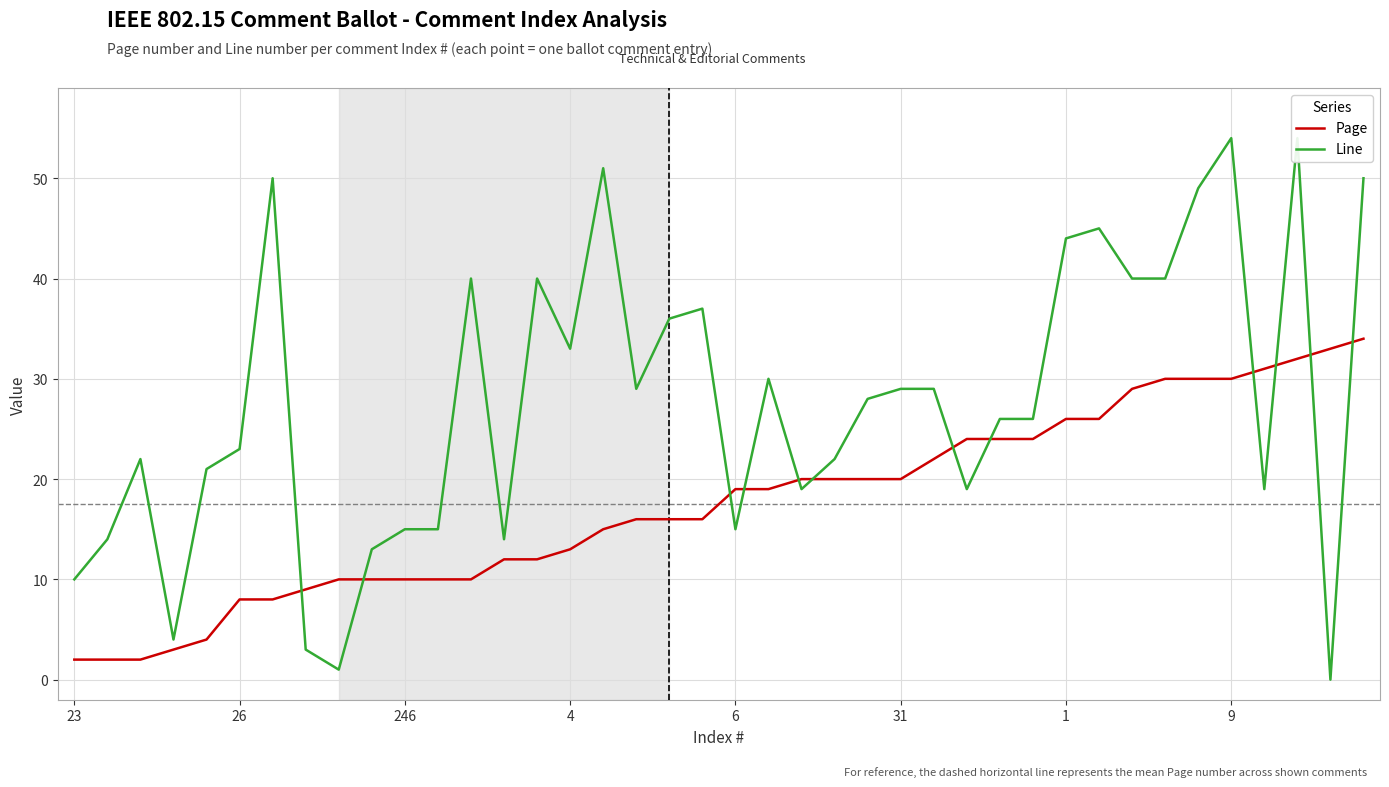

The value of Page at 6 is 19. True or false?

True